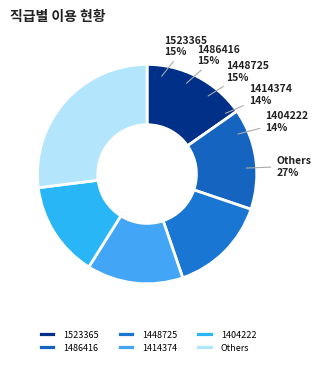

How much of the chart is everything except 1414374?

85.8%